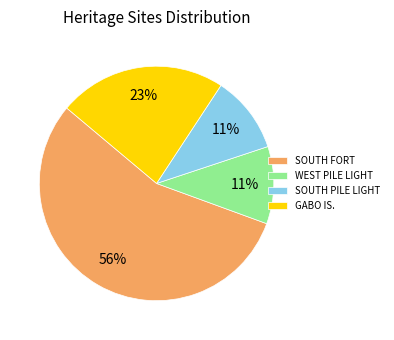

To the nearest percent, what is the difference between the largest and smallest slice percentages?

45%